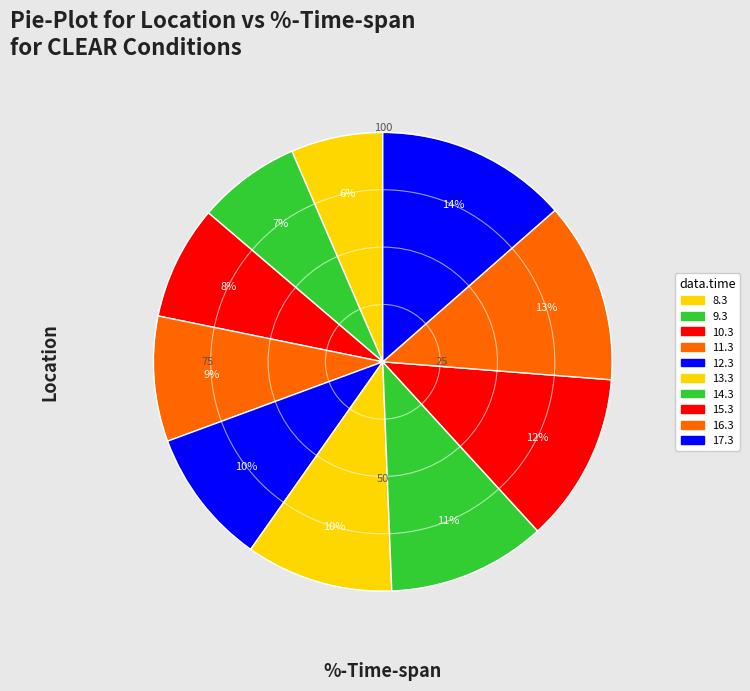

How many slices are in this pie chart?

10